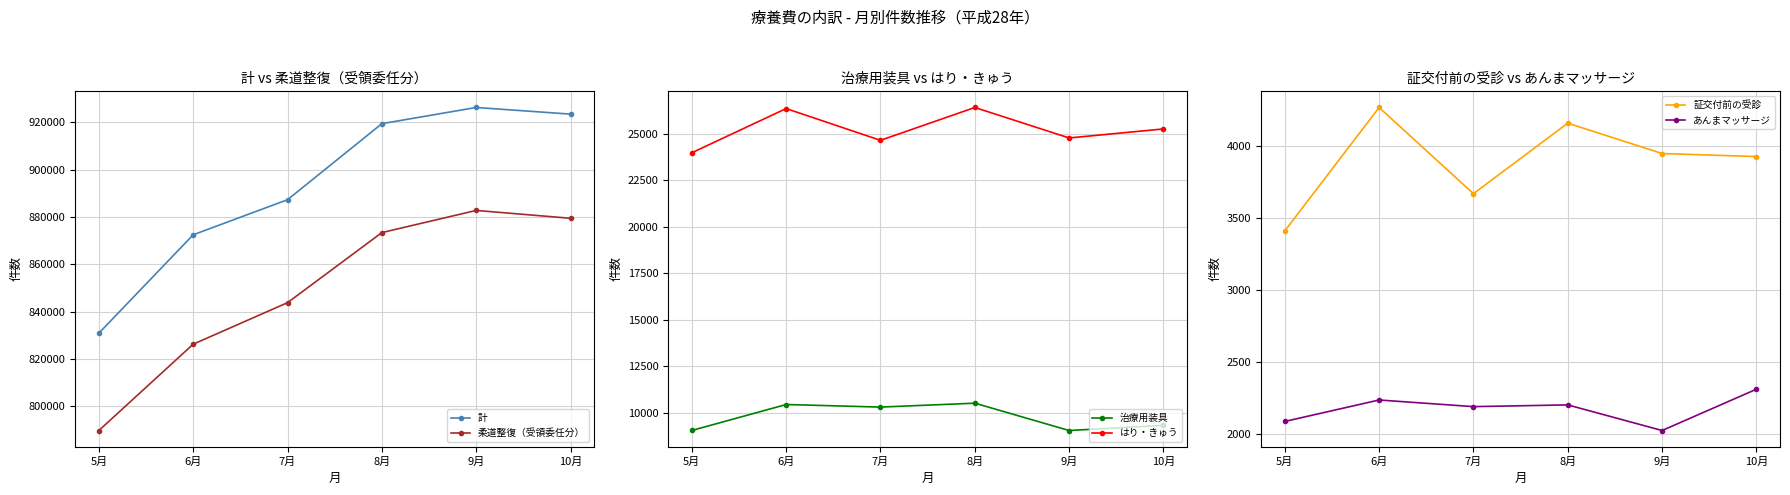

What is the difference between the second highest and minimum values in the はり・きゅう series?

2378